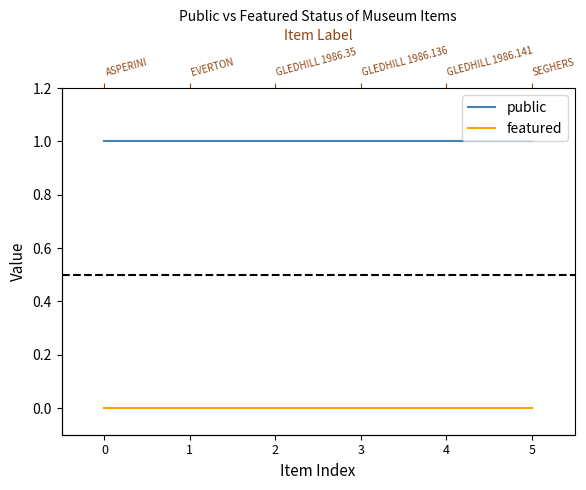

Reading right to left, transcribe all the data shown in this chart.

public: 1	1	1	1	1	1
featured: 0	0	0	0	0	0